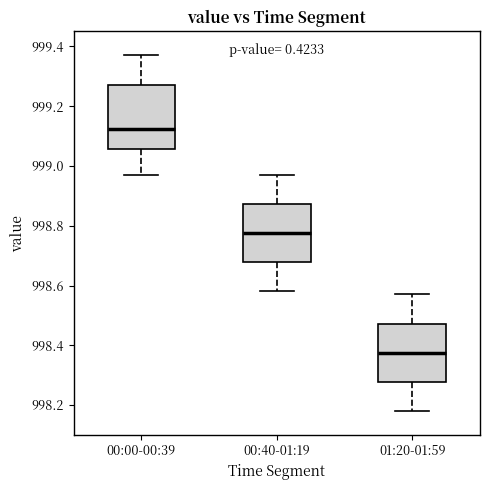

Where does the upper whisker of the box for 00:40-01:19 end on the y-axis? The values are not printed on the chart, so give them approximately, as read against the axis.

998.98